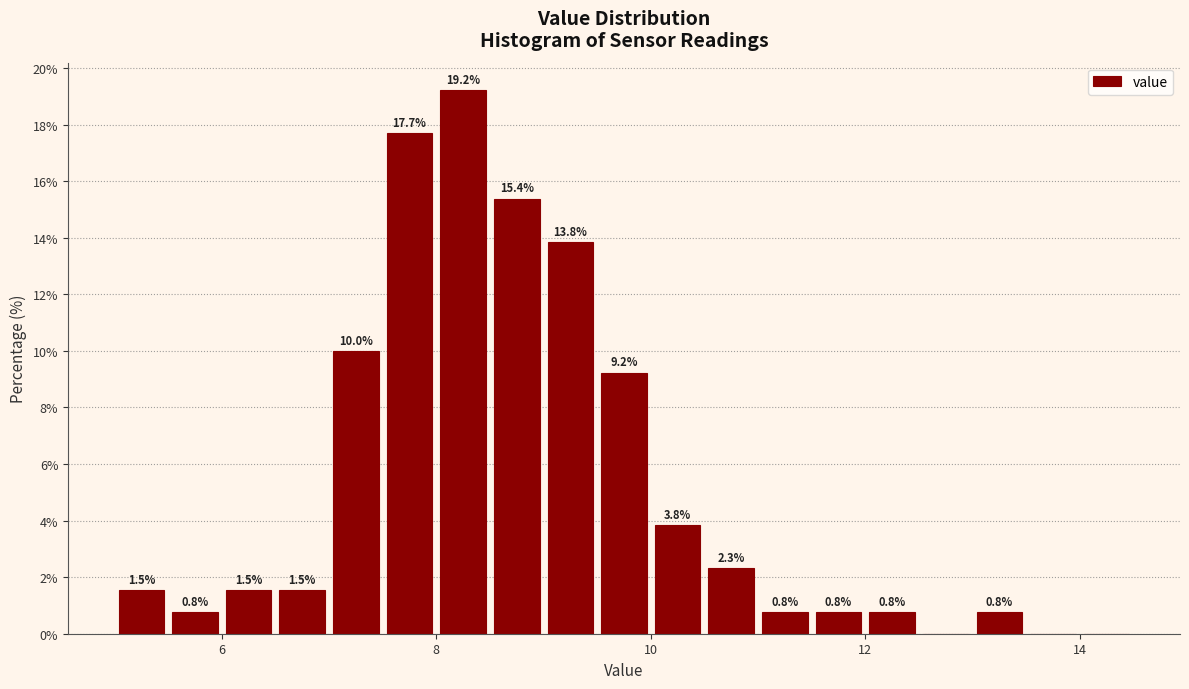

Read against the x-axis, roughly where is the centre of the tallest bar?

8.2